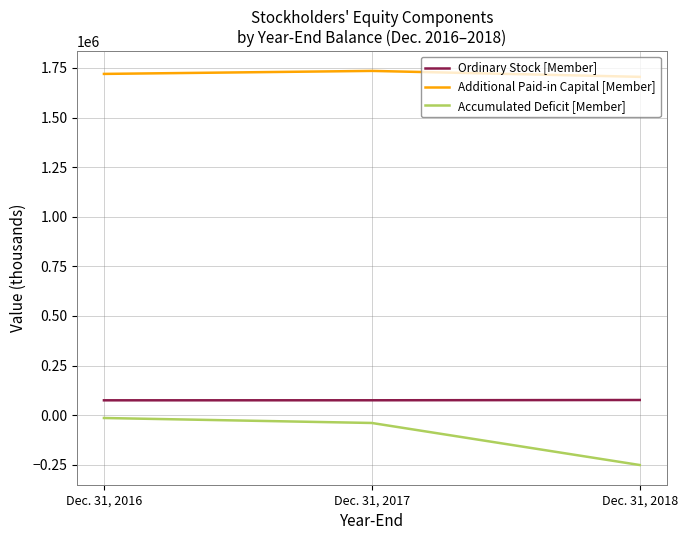

How many distinct data groups are displayed?

3